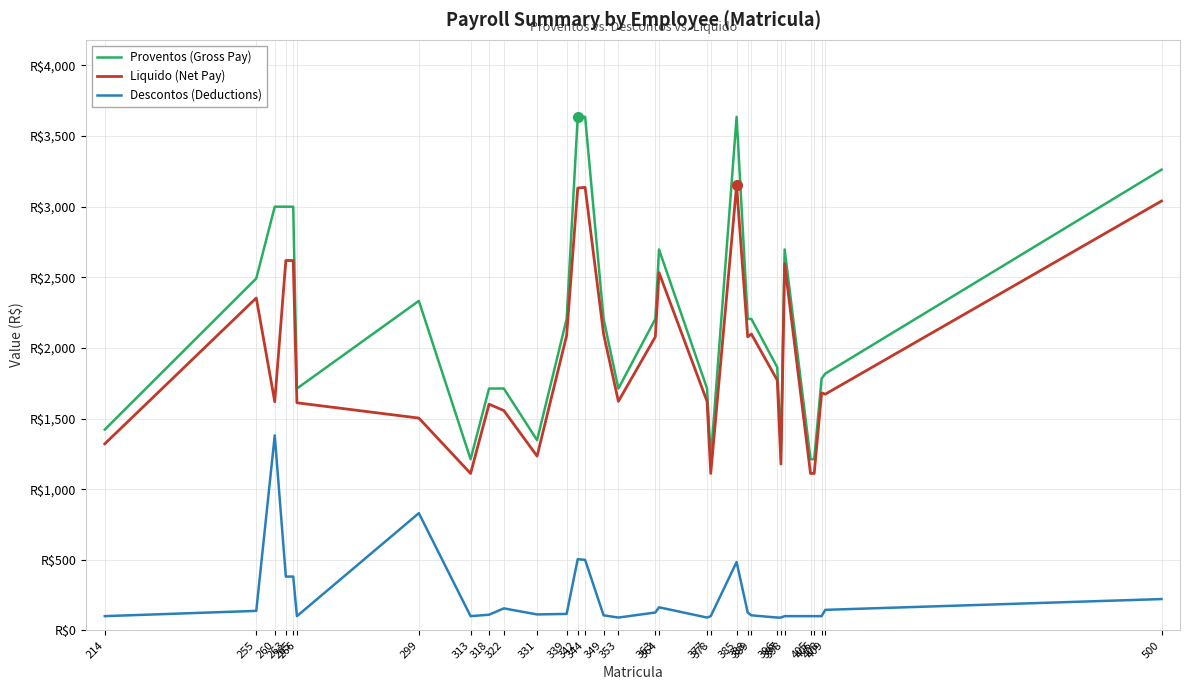

At which category does Liquido (Net Pay) reach its first local peak?

255